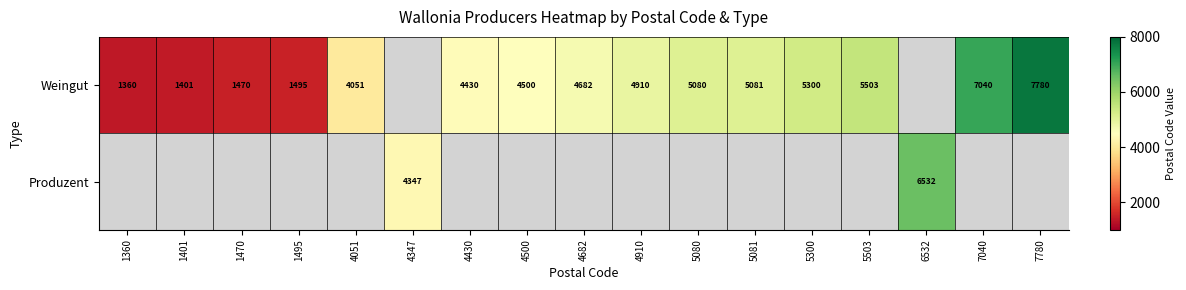

Is it true that Weingut equals 2762.6 at 7040?

False